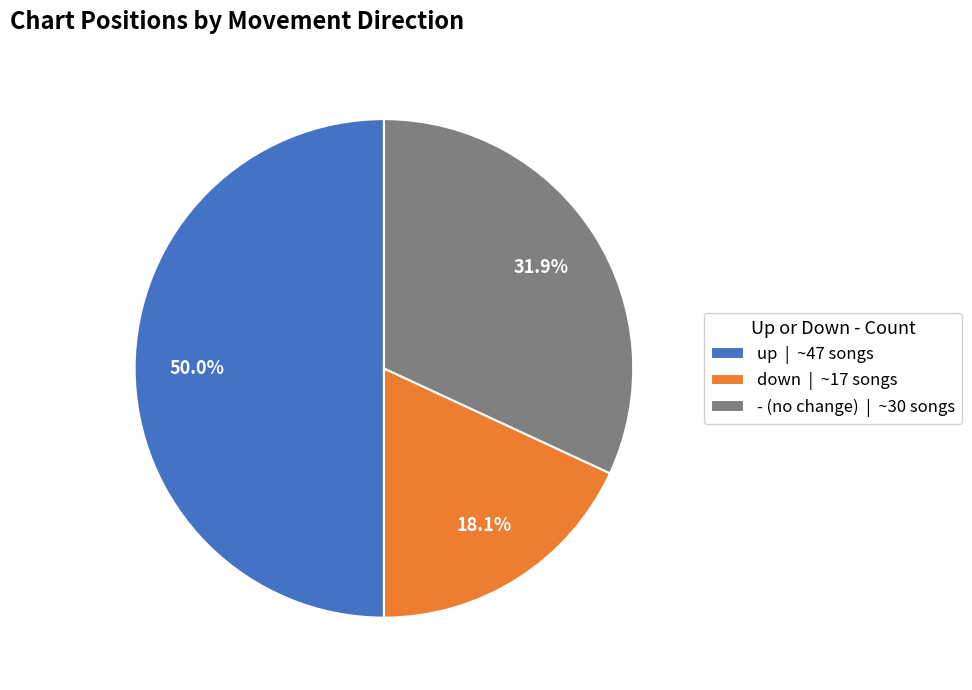

To the nearest percent, what is the difference between the largest and smallest slice percentages?

32%